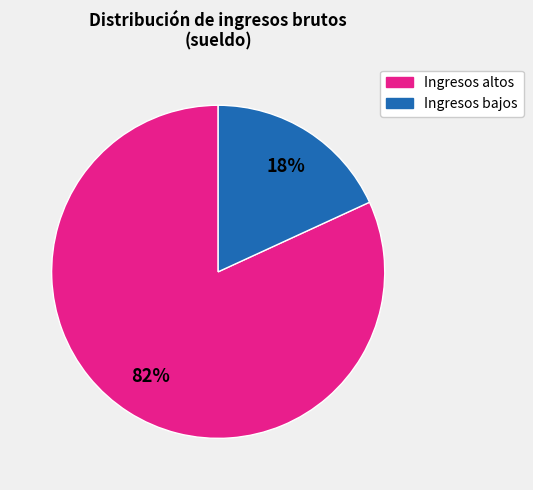

To the nearest percent, what is the difference between the largest and smallest slice percentages?

64%